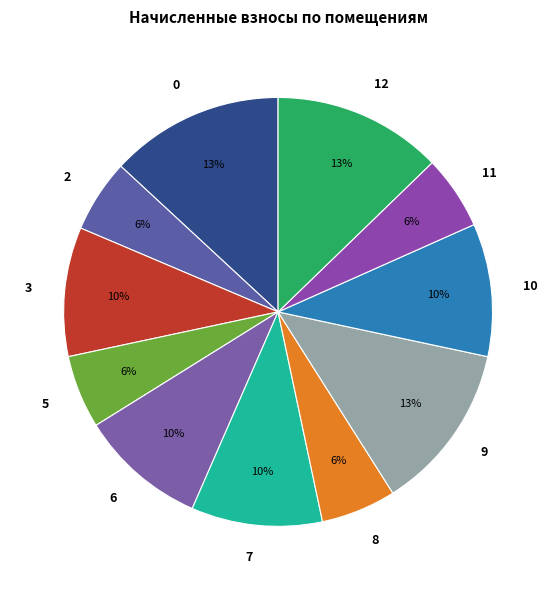

Combined, do 2 and 6 account for over 50%?

No